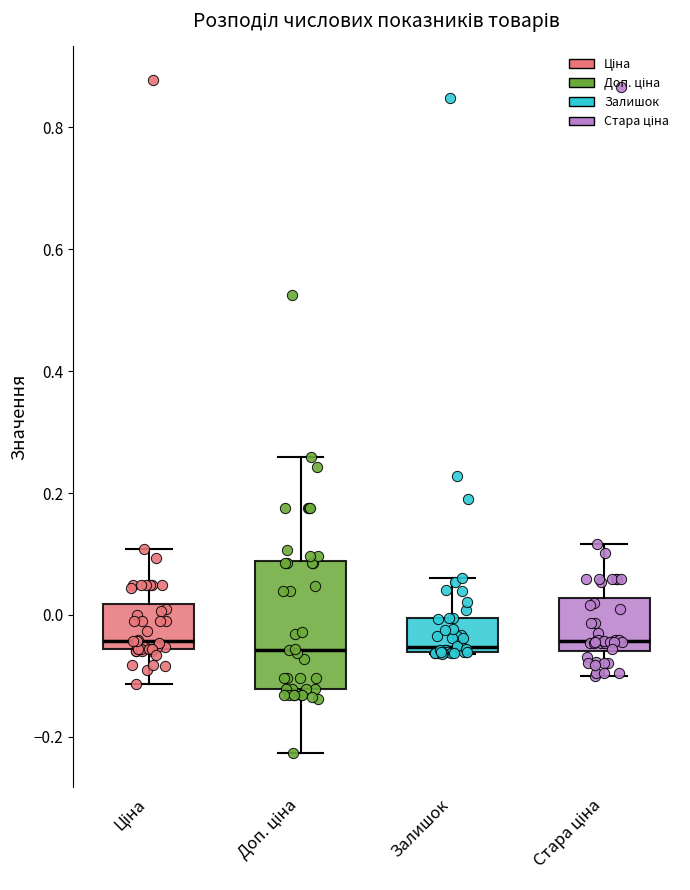

Reading left to right, read every box against the y-axis: the position of its median line, the range the box covers, and the ends of its whiskers. The values are not printed on the chart, so give them approximately, as read against the axis.

Ціна: median -0.04, box -0.06 to 0.02, whiskers -0.12 to 0.10
Доп. ціна: median -0.06, box -0.12 to 0.08, whiskers -0.22 to 0.26
Залишок: median -0.06 (just above the box's lower edge), box -0.06 to 0.00, whiskers -0.06 to 0.06
Стара ціна: median -0.04, box -0.06 to 0.02, whiskers -0.10 to 0.12